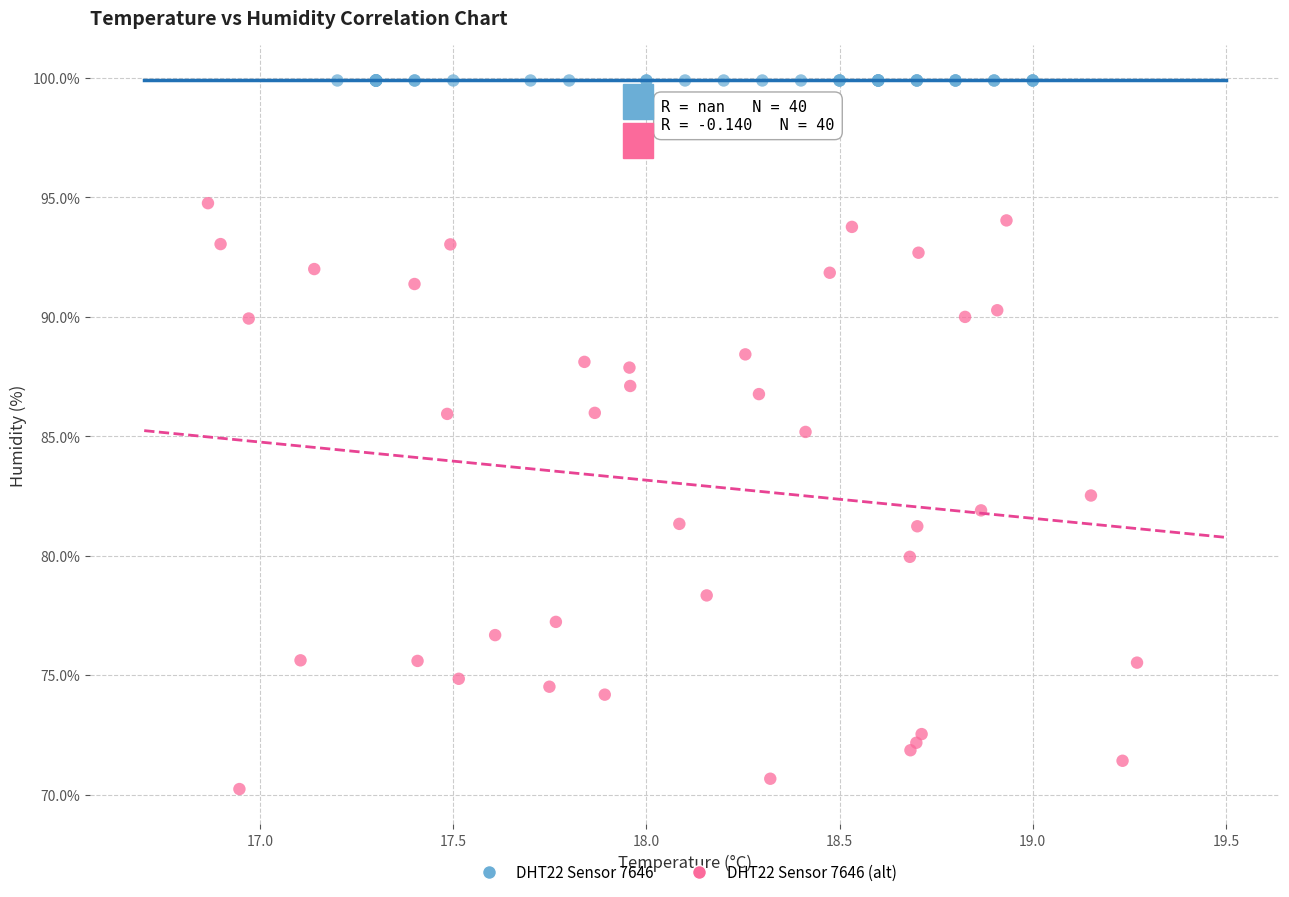

Which series reaches the minimum Y coordinate?

DHT22 Sensor 7646 (alt)